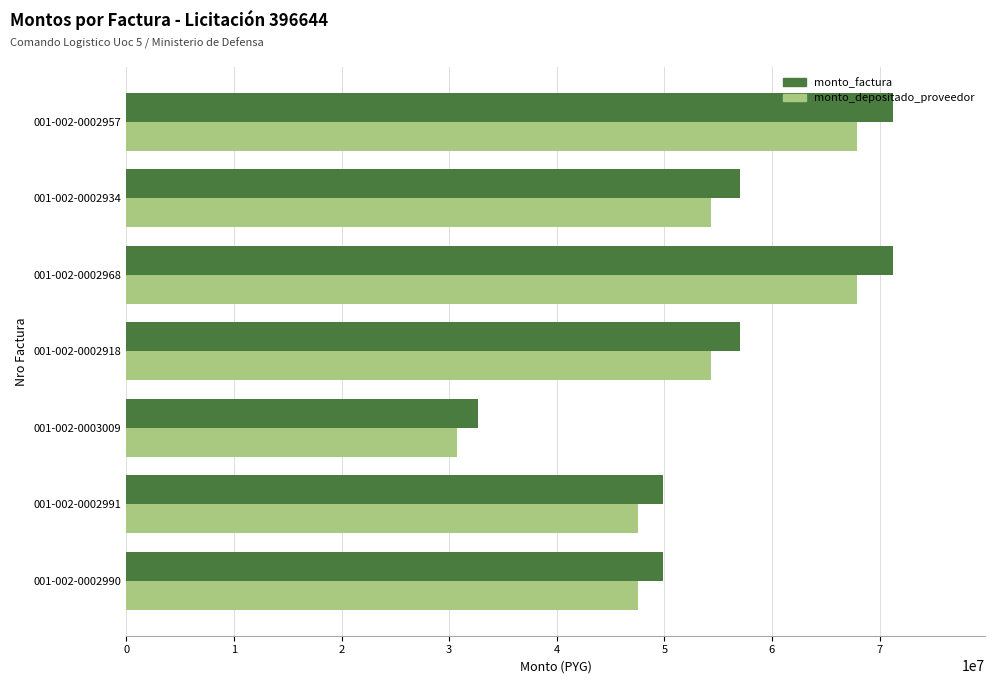

What is the highest value of the monto_factura series?

71250000